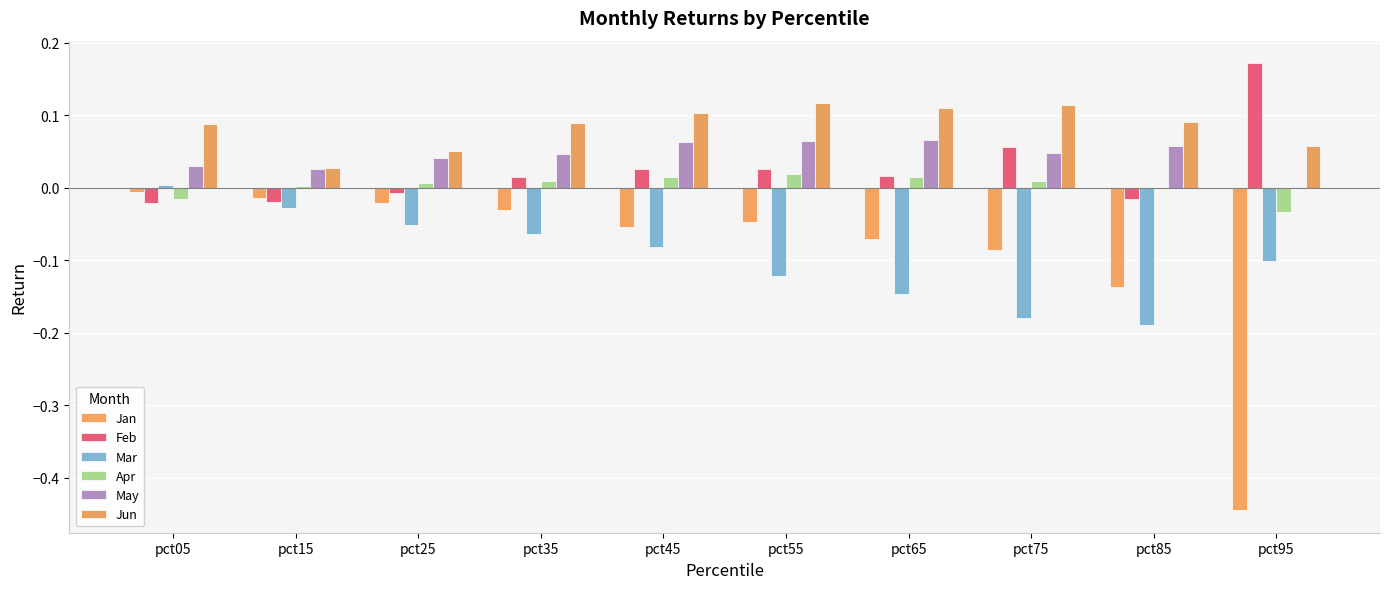

Are the bars grouped side by side (vs. stacked)?

Yes